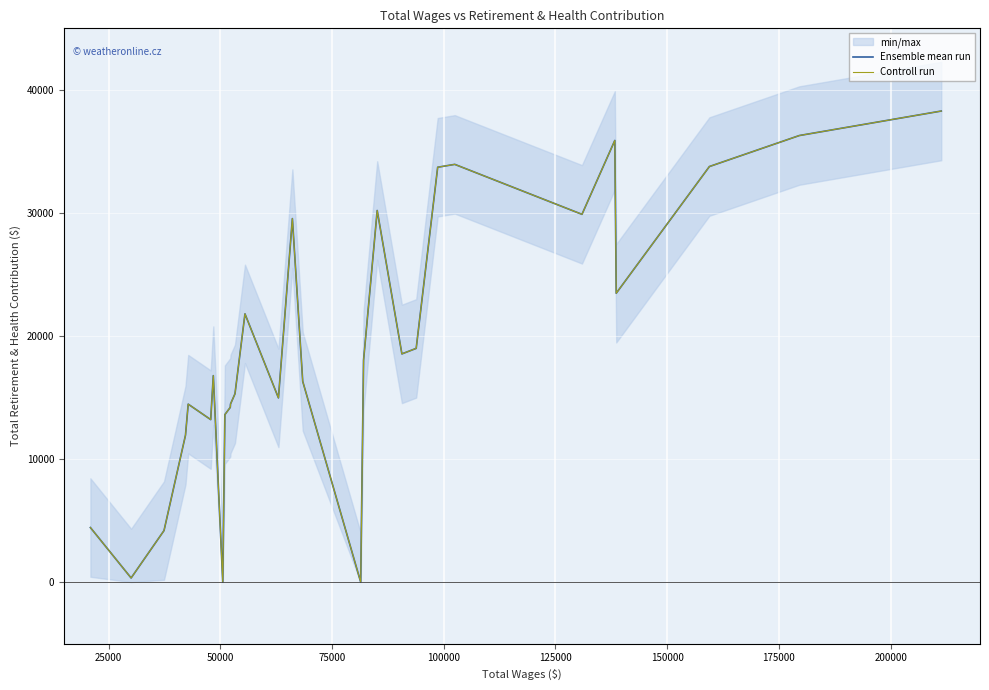

How many lines are shown in the chart?

2